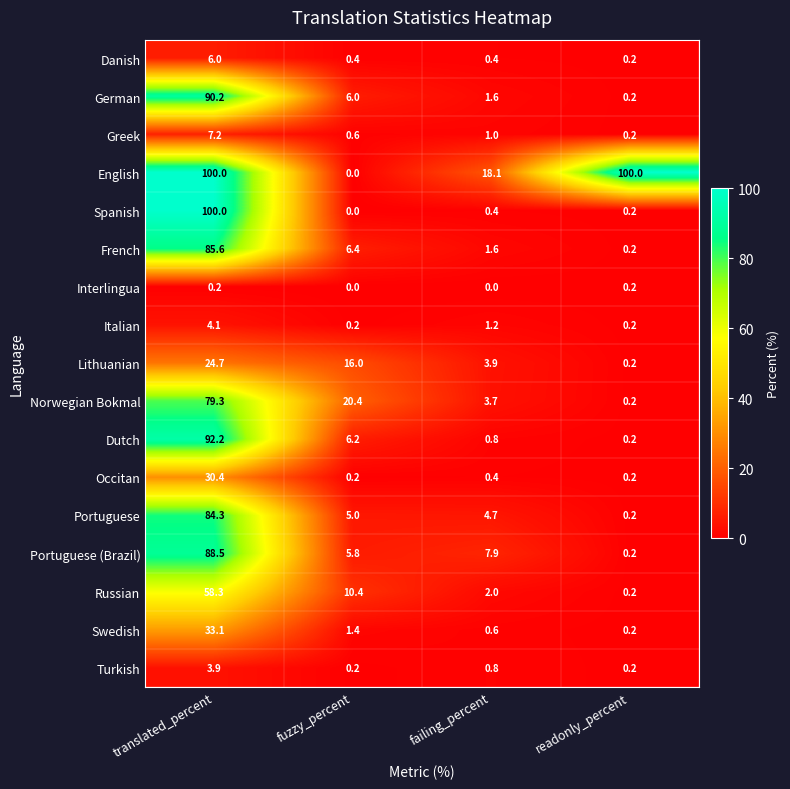

At which label is Greek closest to 3?

failing_percent